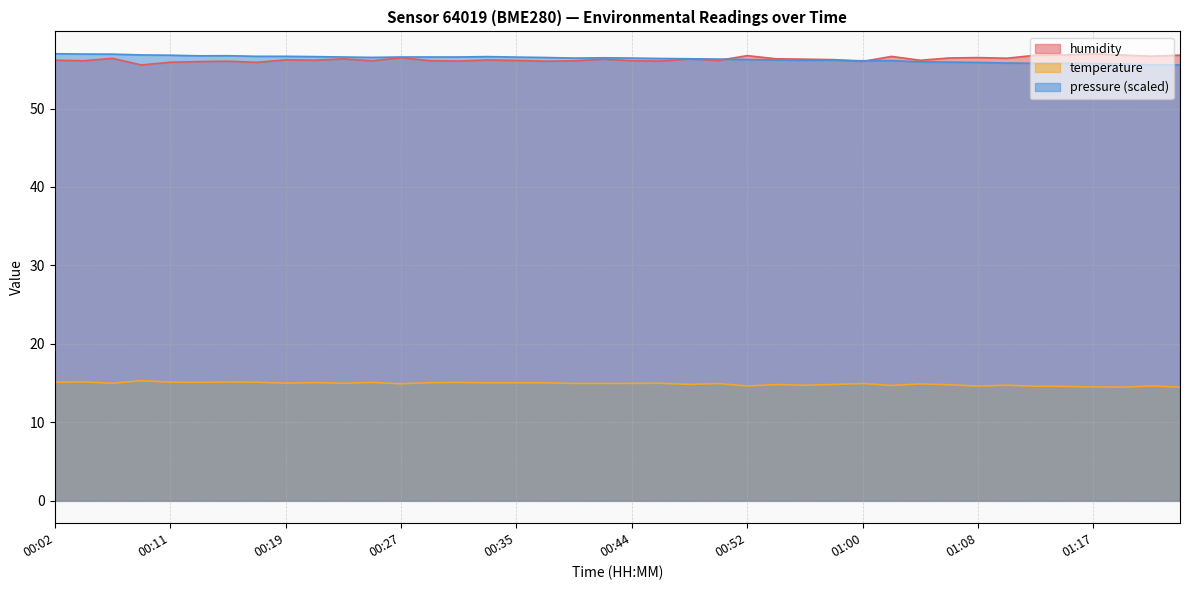

Is it true that temperature equals 15.1 at 00:17?

True